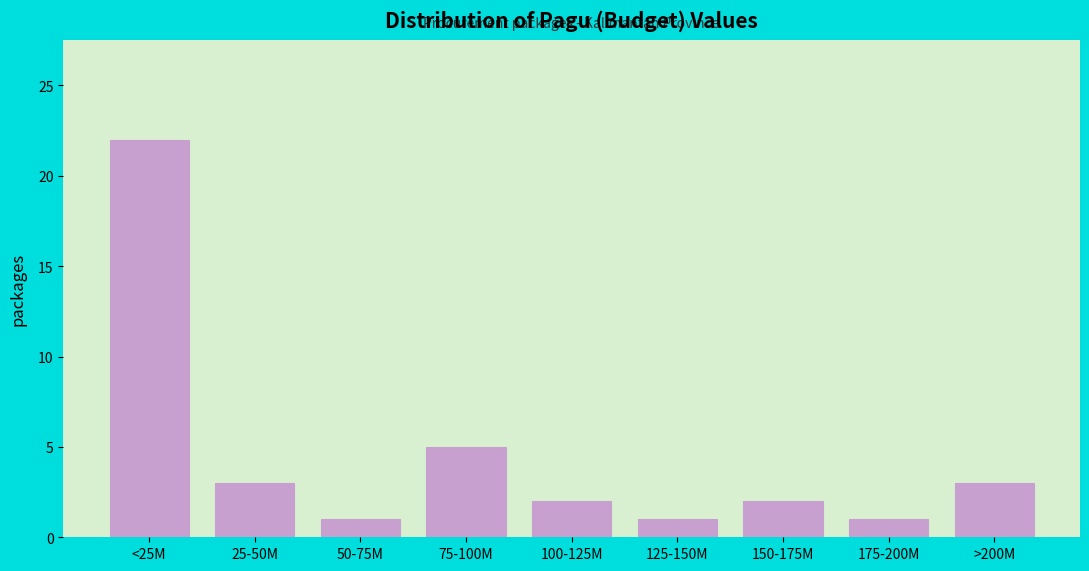

Reading left to right, transcribe all the data shown in this chart.

22	3	1	5	2	1	2	1	3